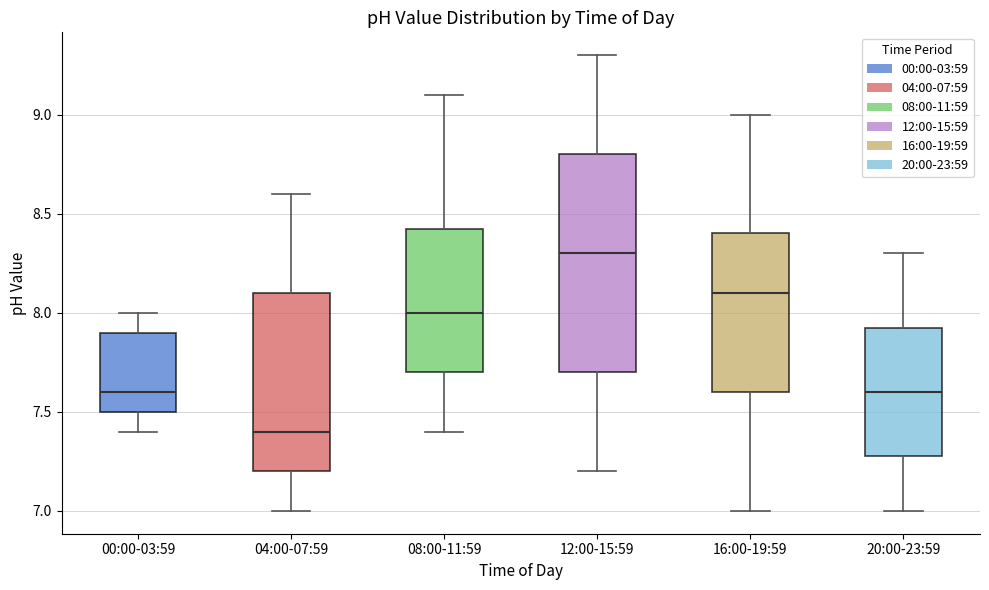

Reading left to right, transcribe this box plot: for each box, give where its median line is, the range the box spans, and where its two whiskers end, as read against the y-axis. The values are not printed on the chart, so give them approximately, as read against the axis.

00:00-03:59: median 7.60, box 7.50 to 7.90, whiskers 7.40 to 8.00
04:00-07:59: median 7.40, box 7.20 to 8.10, whiskers 7.00 to 8.60
08:00-11:59: median 8.00, box 7.70 to 8.45, whiskers 7.40 to 9.10
12:00-15:59: median 8.30, box 7.70 to 8.80, whiskers 7.20 to 9.30
16:00-19:59: median 8.10, box 7.60 to 8.40, whiskers 7.00 to 9.00
20:00-23:59: median 7.60, box 7.30 to 7.95, whiskers 7.00 to 8.30